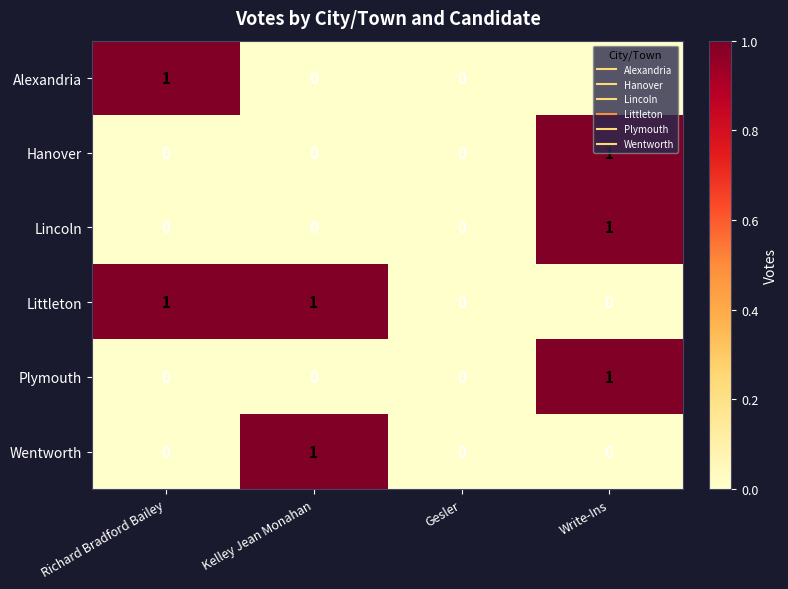

How many Littleton values are between 0 and 1?

4